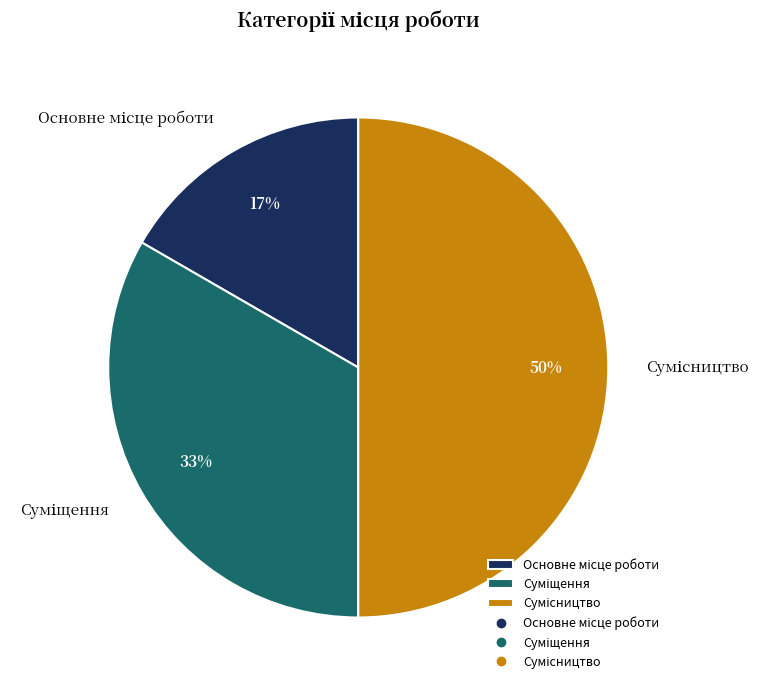

To the nearest percent, what is the average slice percentage?

33%